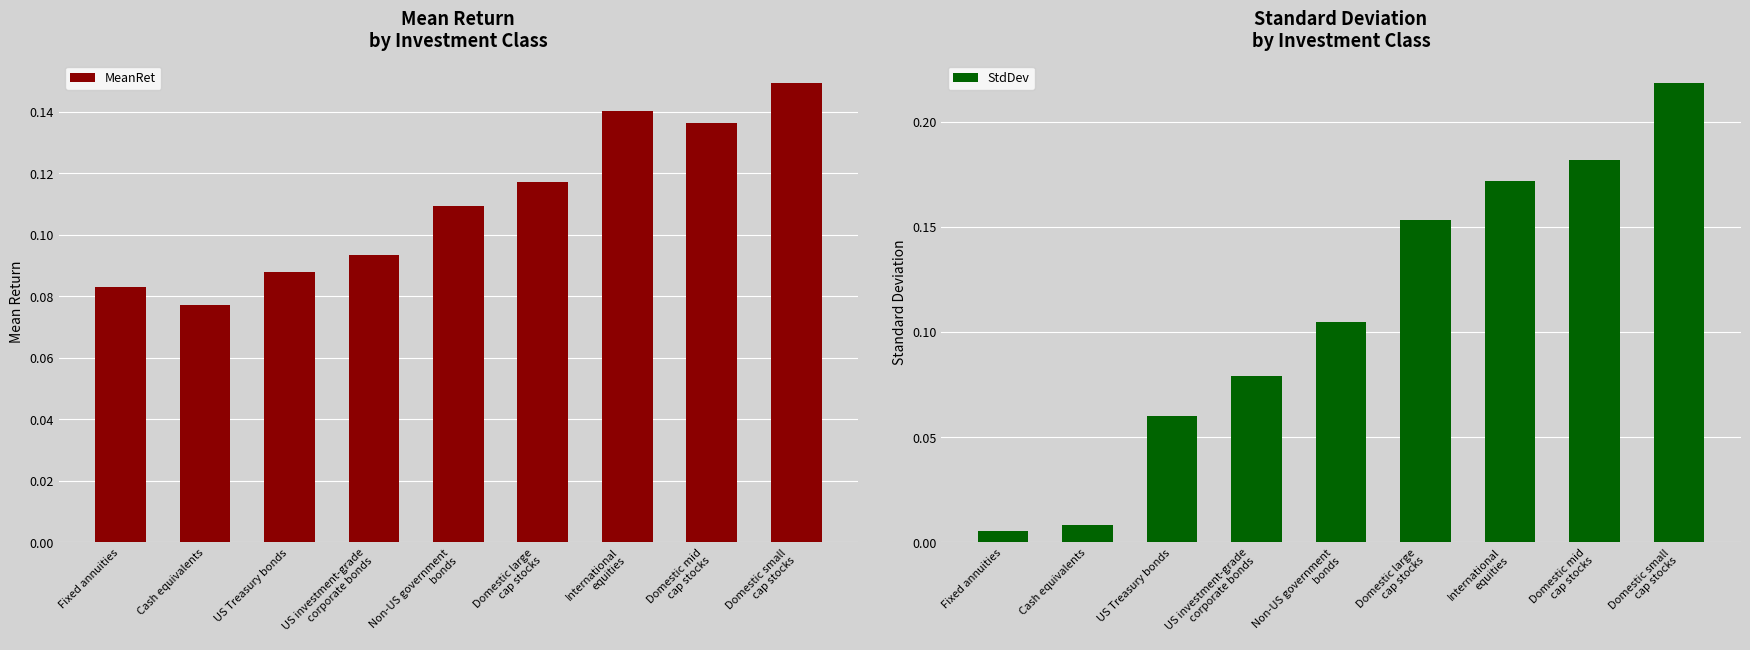

Rank the series by their maximum value, from lowest to highest.

MeanRet, StdDev